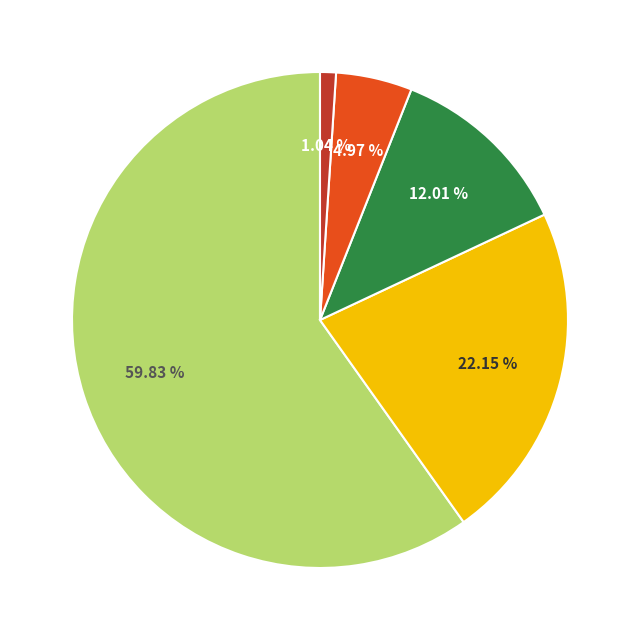

Is there any slice that represents more than half of the pie?

Yes